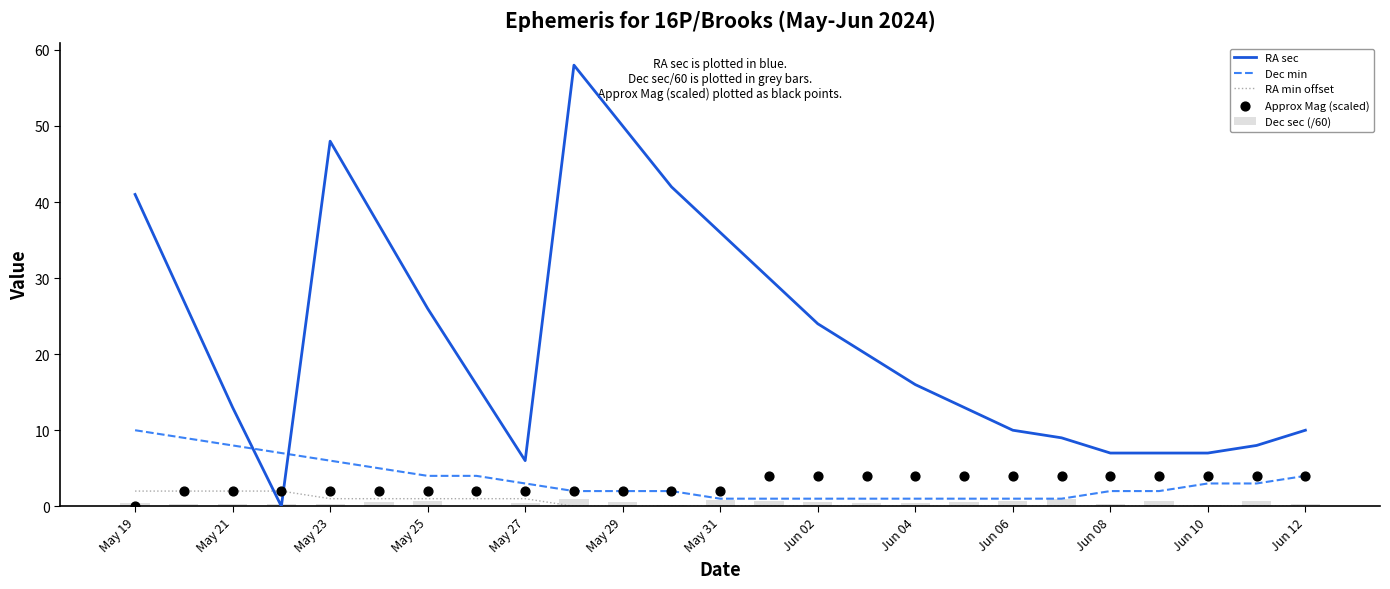

The Dec sec (/60) series shows 0.8 at May 31. True or false?

True